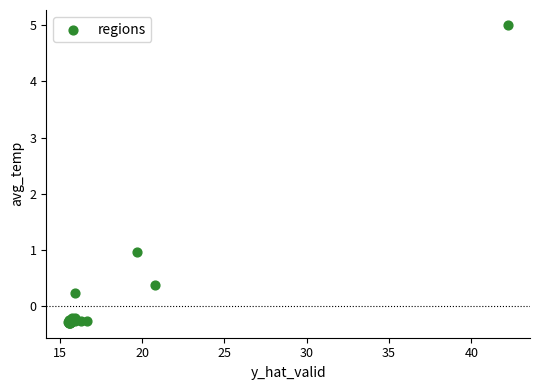

What Y value in the scatter plot is closest to 2?

1.0